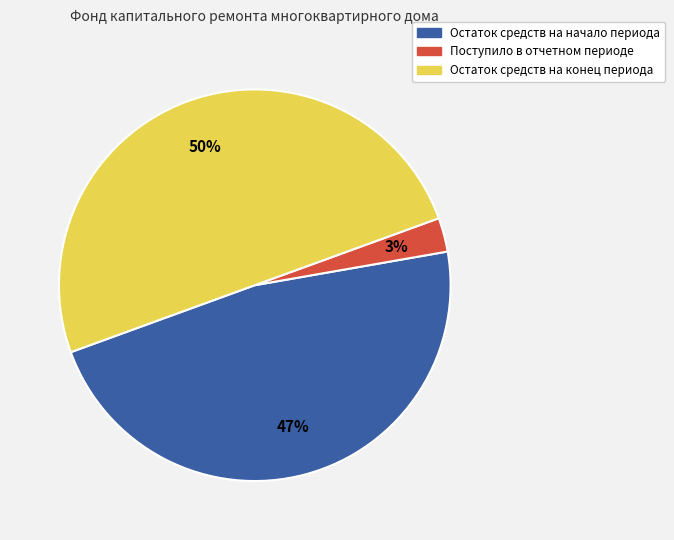

The Остаток средств на конец периода slice represents 37% of the pie. True or false?

False